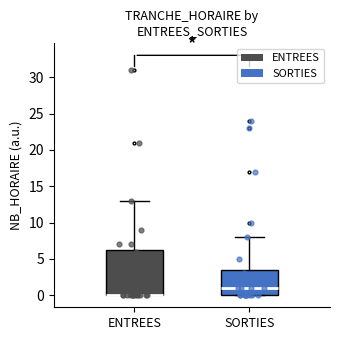

Reading left to right, read every box against the y-axis: the position of its median line, the range the box covers, and the ends of its whiskers. The values are not printed on the chart, so give them approximately, as read against the axis.

ENTREES: median 0.0 (drawn on the box's lower edge), box 0.0 to 6.5, whiskers 0.0 to 13.0
SORTIES: median 1.0, box 0.0 to 3.5, whiskers 0.0 to 8.0